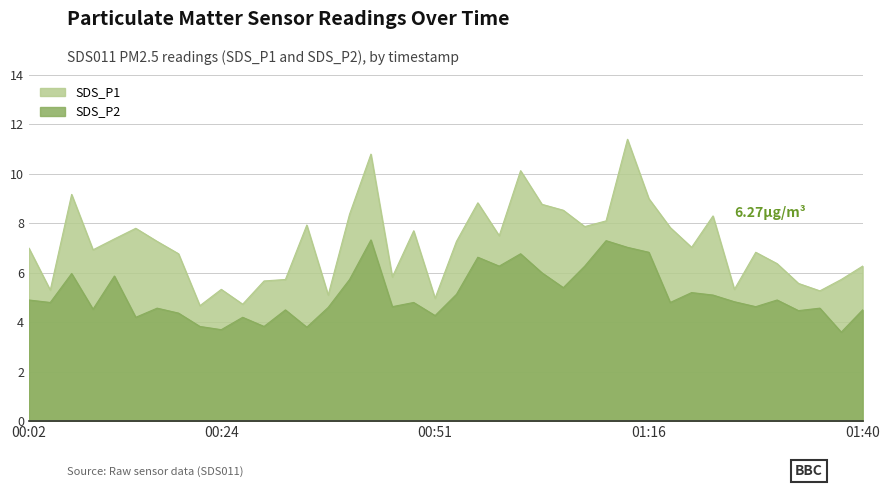

True or false: SDS_P2 and SDS_P1 intersect in this chart.

False